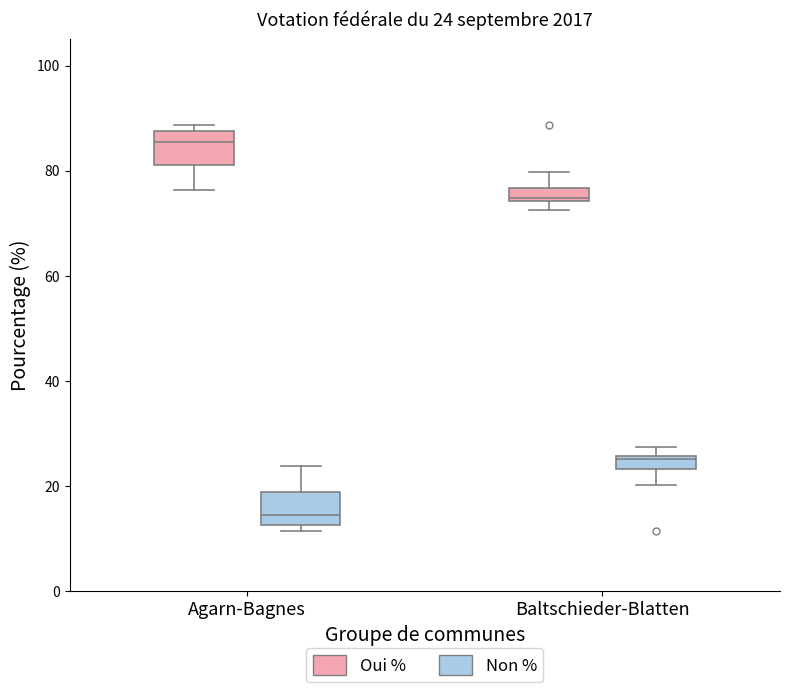

What is the minimum value for Non %?

11.4